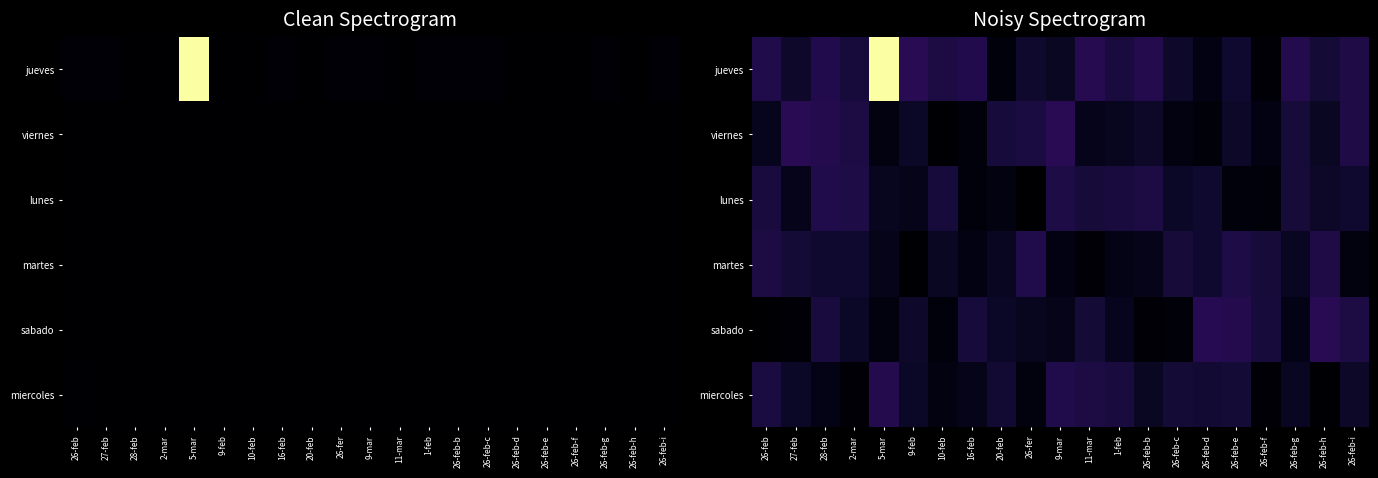

The value of miercoles at 26-feb-b is 0.1. True or false?

True